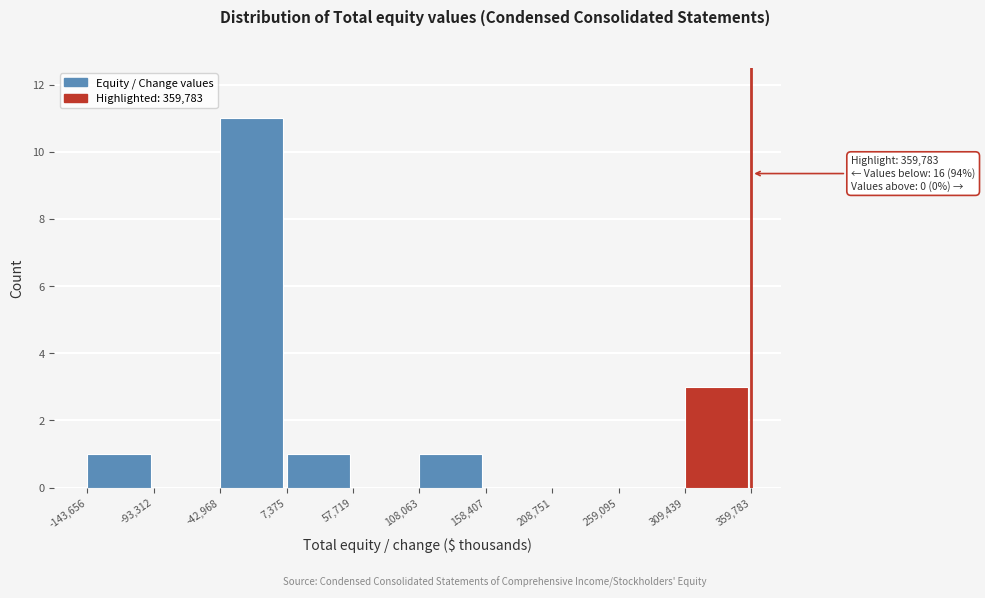

Which range on the x-axis has the tallest bar?

-42,968 to 7,375